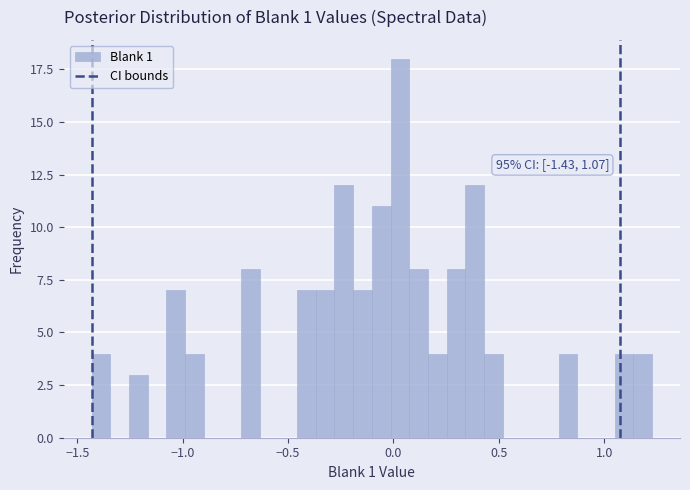

Read against the x-axis, roughly where is the centre of the tallest bar?

0.05